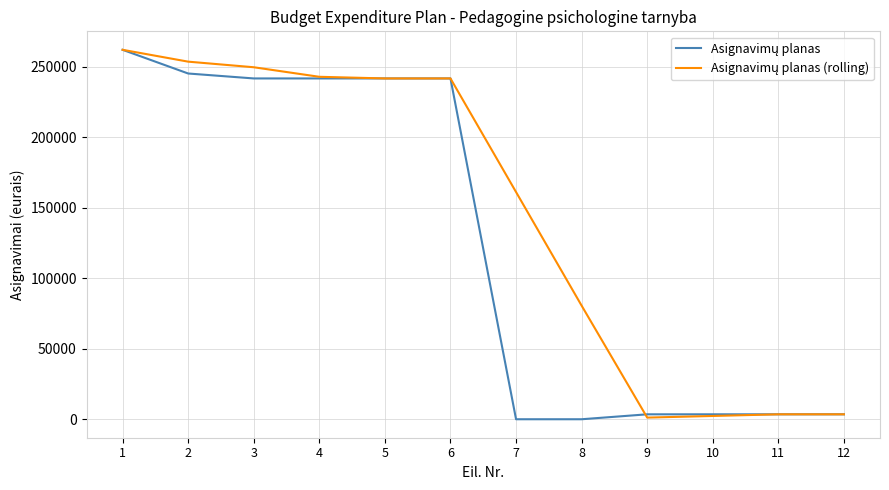

What is the greatest value displayed?

261900.0